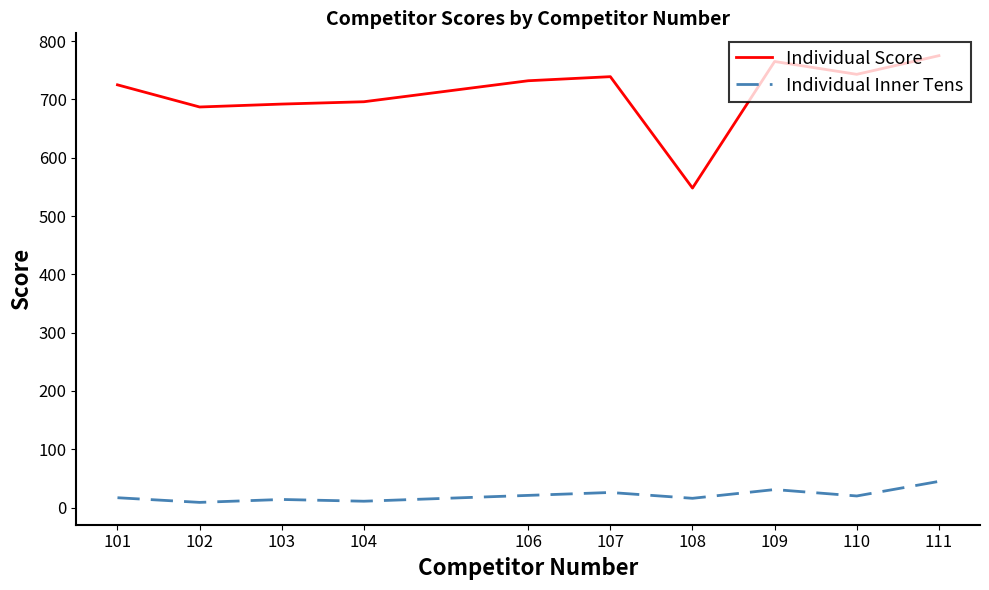

True or false: Individual Inner Tens and Individual Score intersect in this chart.

False